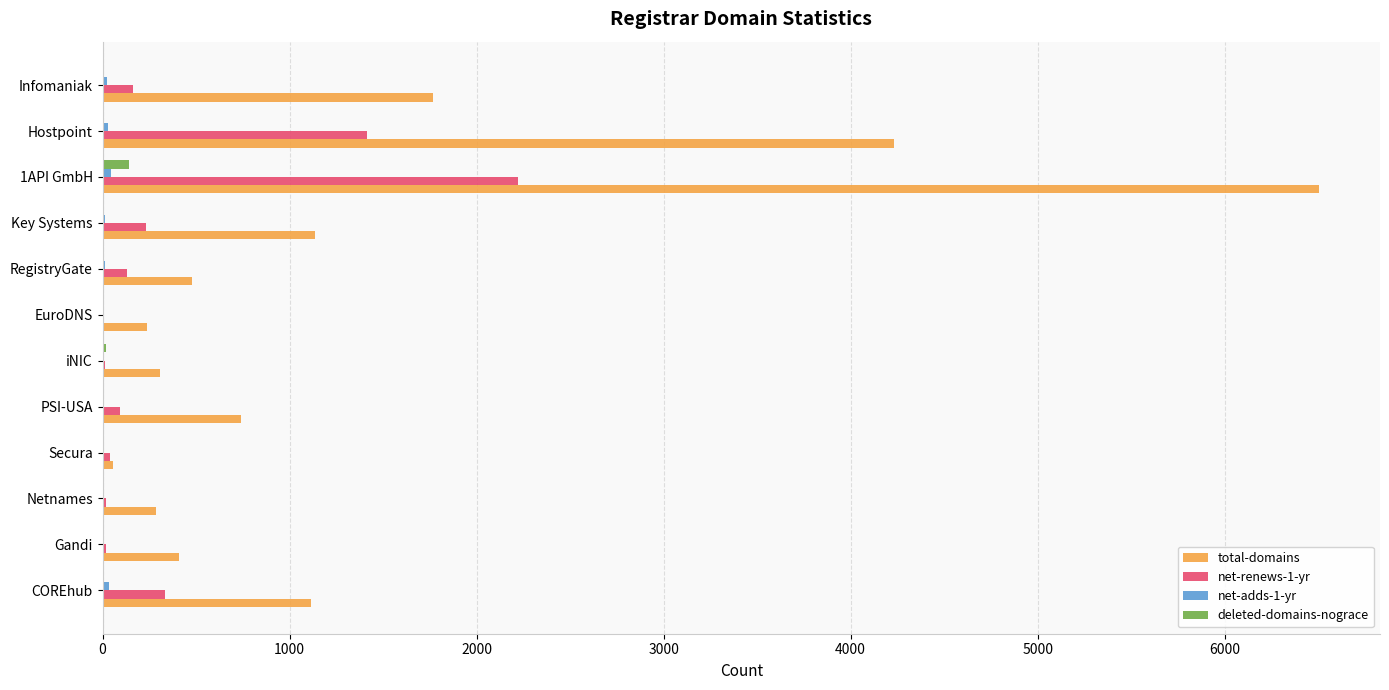

What is the maximum value shown in the chart?

6505